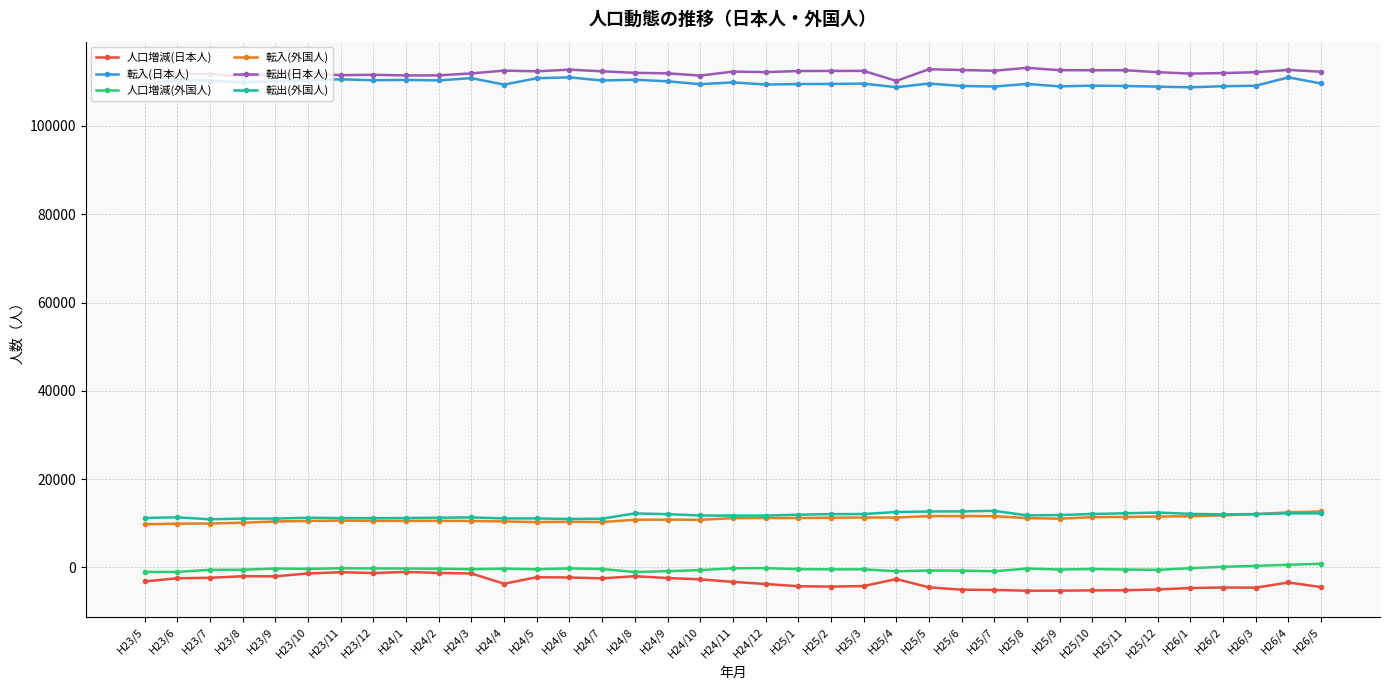

True or false: 転出(日本人) and 転出(外国人) cross at least once.

False